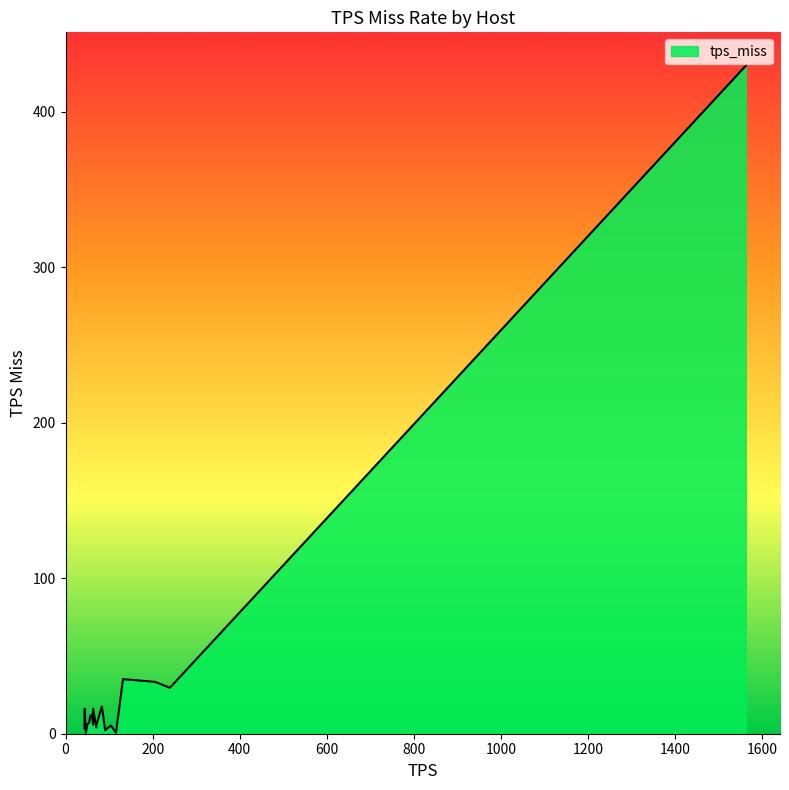

What is the difference between the maximum and minimum values?

428.8